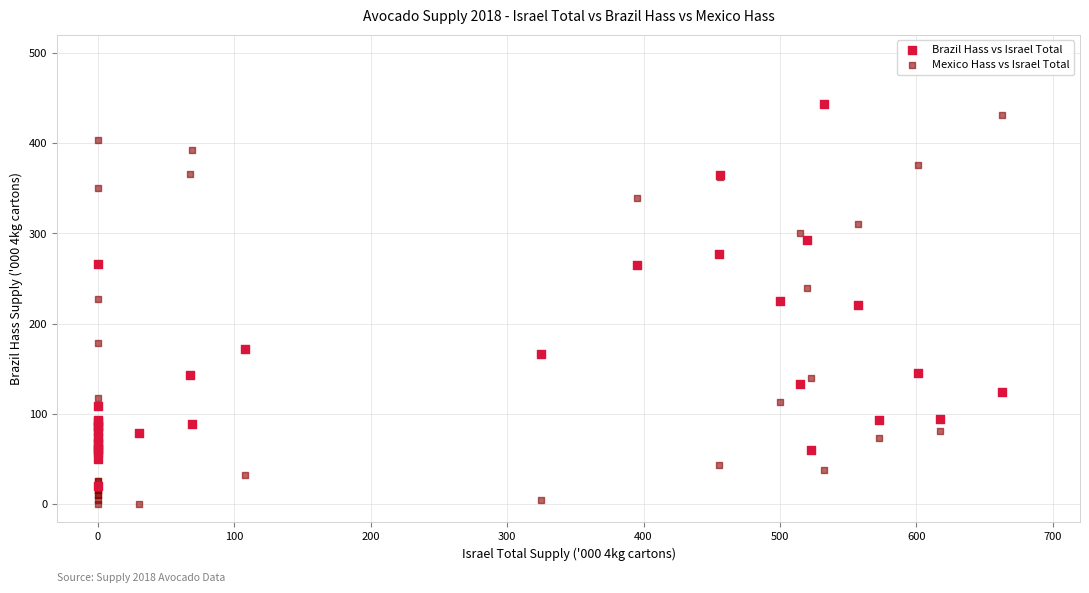

What are all the series names shown in the legend?

Brazil Hass vs Israel Total, Mexico Hass vs Israel Total